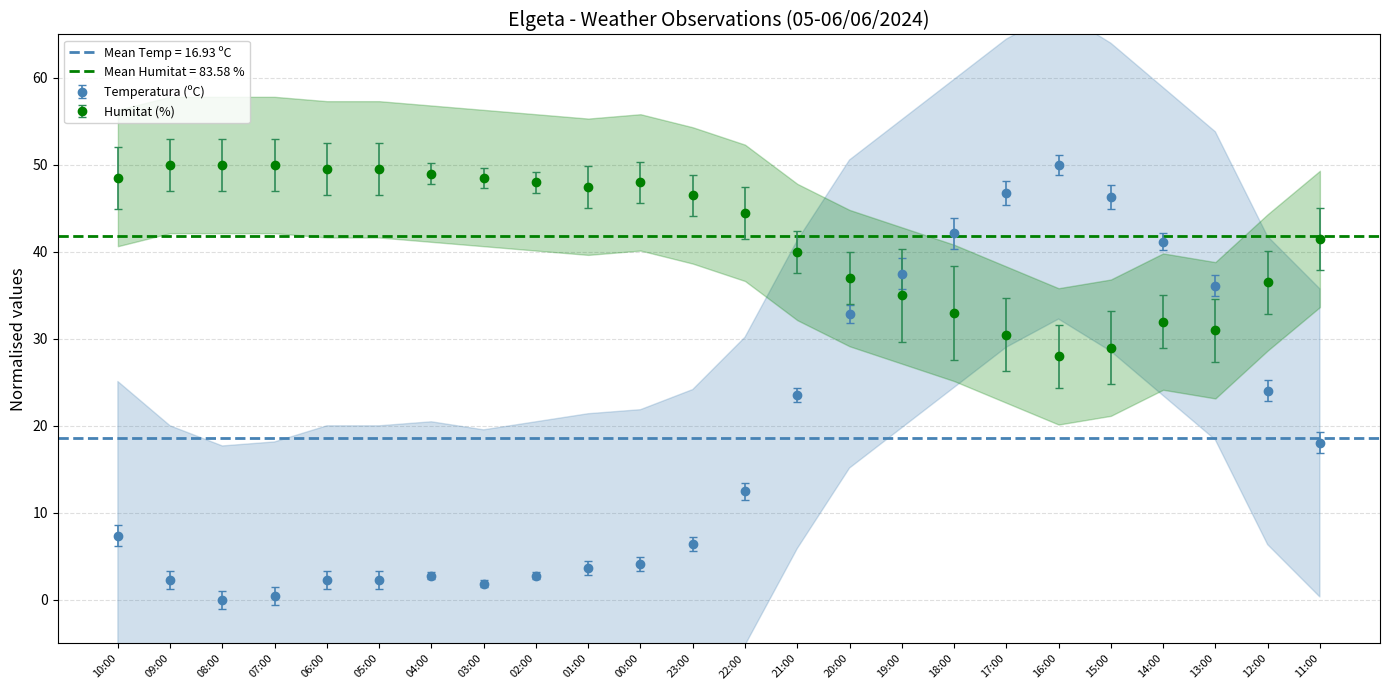

What is the value of the Humitat (%) point at the 6th from the left?

49.5